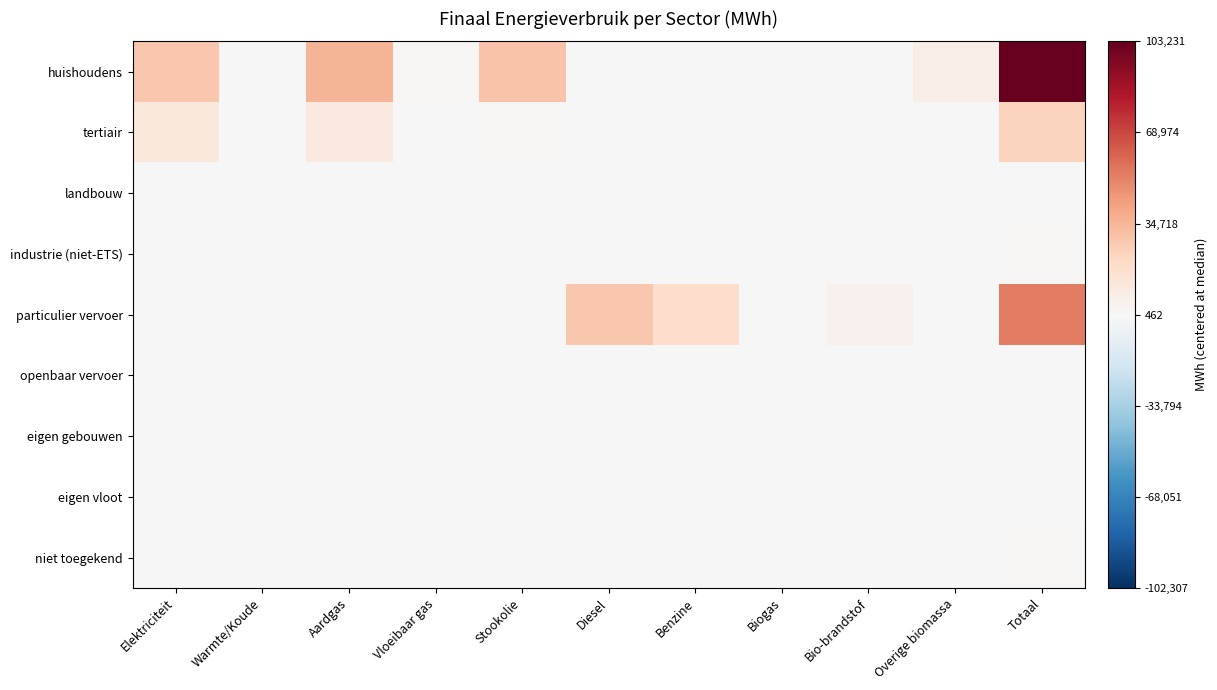

At which category is the sum across all series the highest?

Totaal